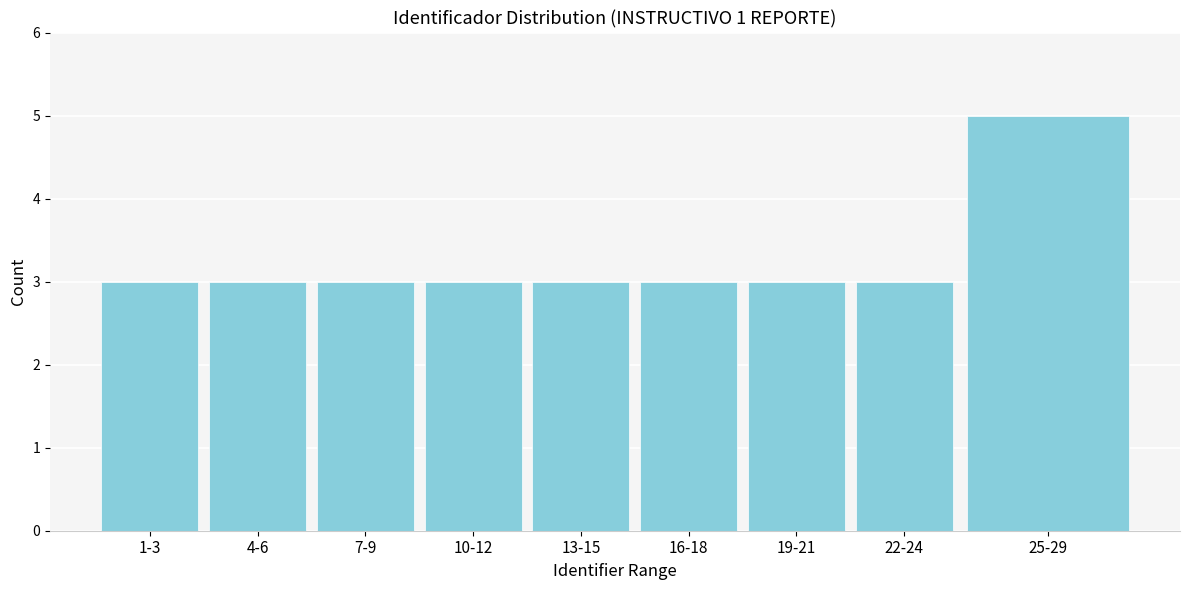

Reading left to right, list all the values displayed in this chart.

1-3=3	4-6=3	7-9=3	10-12=3	13-15=3	16-18=3	19-21=3	22-24=3	25-29=5